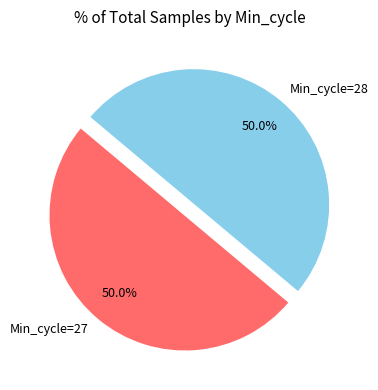

What is the total percentage of Min_cycle=28 and Min_cycle=27?

100.0%